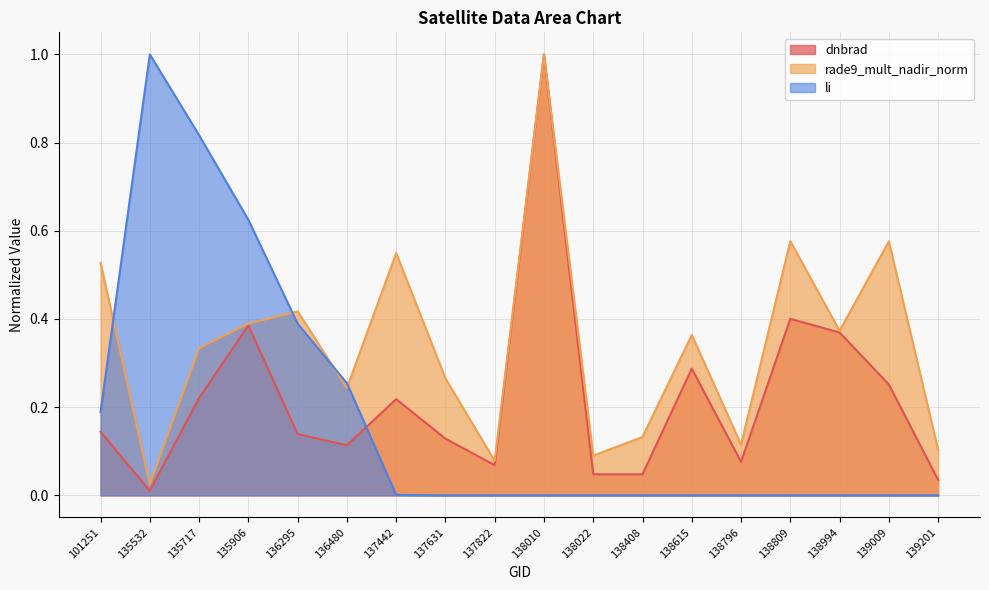

Reading left to right, list all the values displayed in this chart.

dnbrad: 101251=0.1	135532=0.0	135717=0.2	135906=0.4	136295=0.1	136480=0.1	137442=0.2	137631=0.1	137822=0.1	138010=1.0	138022=0.0	138408=0.0	138615=0.3	138796=0.1	138809=0.4	138994=0.4	139009=0.3	139201=0.0
rade9_mult_nadir_norm: 101251=0.5	135532=0.0	135717=0.3	135906=0.4	136295=0.4	136480=0.2	137442=0.5	137631=0.3	137822=0.1	138010=1.0	138022=0.1	138408=0.1	138615=0.4	138796=0.1	138809=0.6	138994=0.4	139009=0.6	139201=0.1
li: 101251=0.2	135532=1.0	135717=0.8	135906=0.6	136295=0.4	136480=0.3	137442=0.0	137631=0.0	137822=0.0	138010=0.0	138022=0.0	138408=0.0	138615=0.0	138796=0.0	138809=0.0	138994=0.0	139009=0.0	139201=0.0